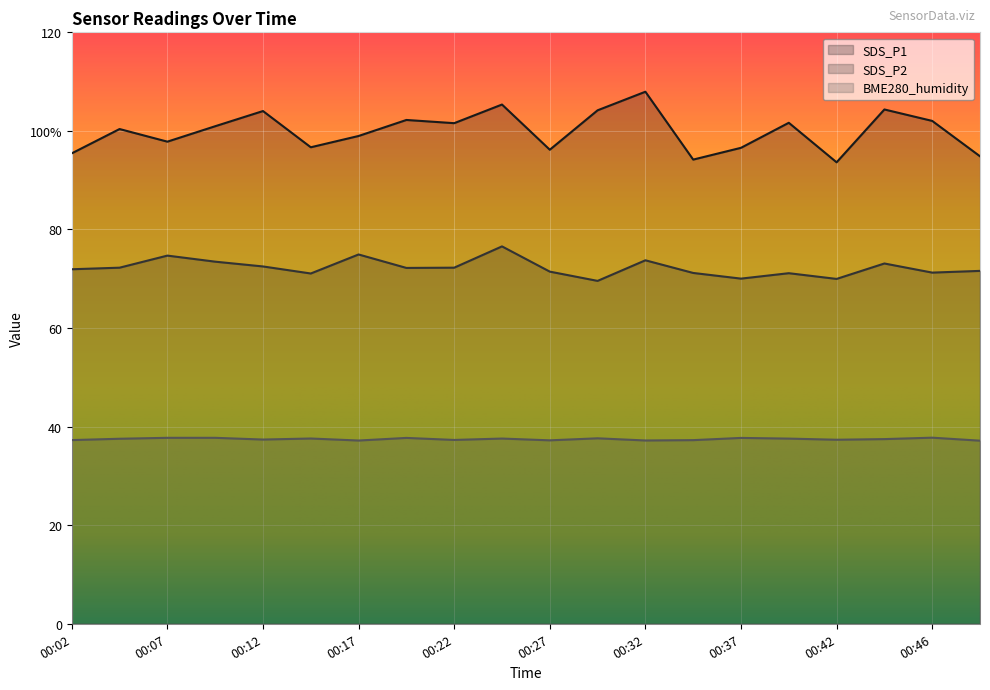

True or false: SDS_P1 and BME280_humidity intersect in this chart.

False